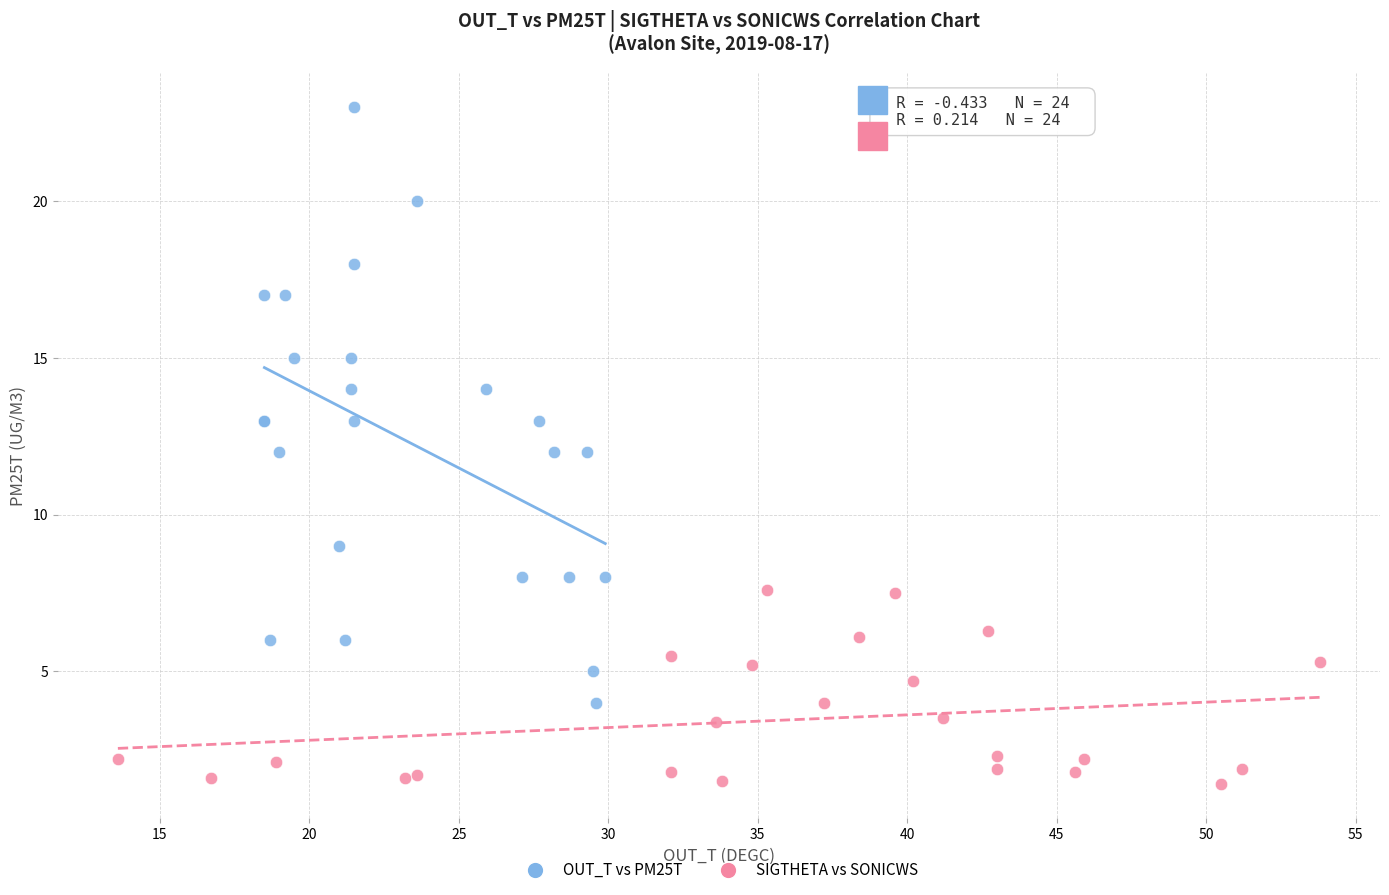

Which series contains the lowest Y value?

SIGTHETA vs SONICWS